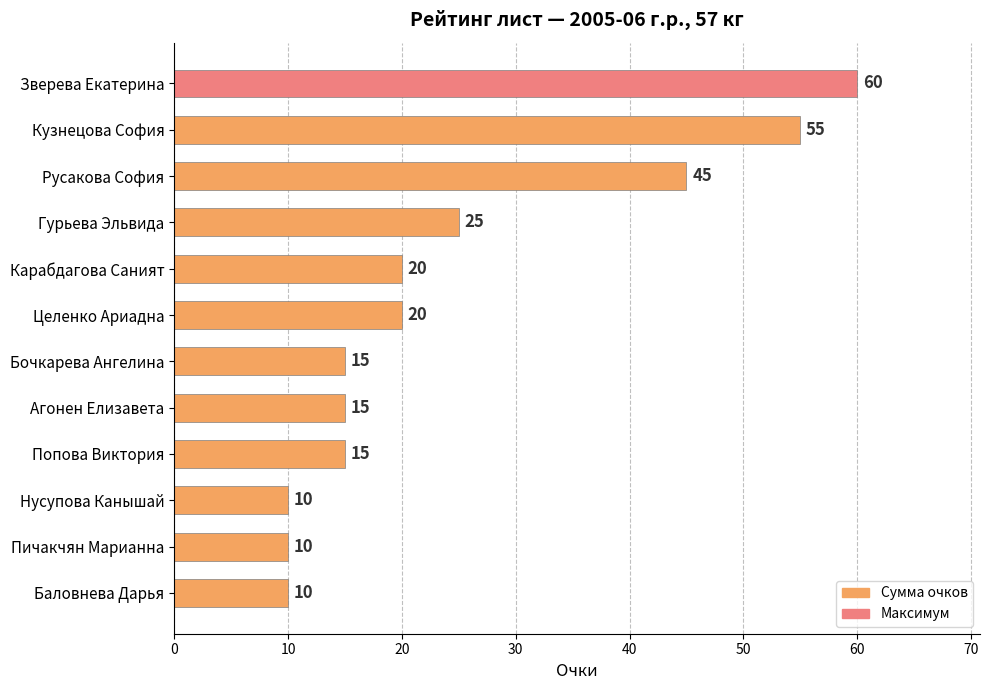

What is the difference between the maximum and minimum values?

50